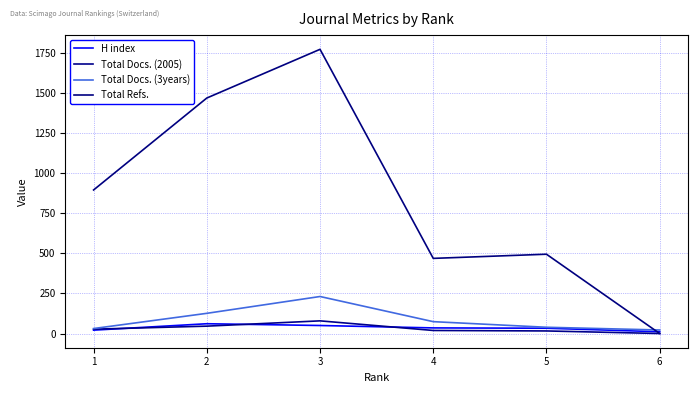

What is the difference between the Total Refs. values at 3 and 5?

1279